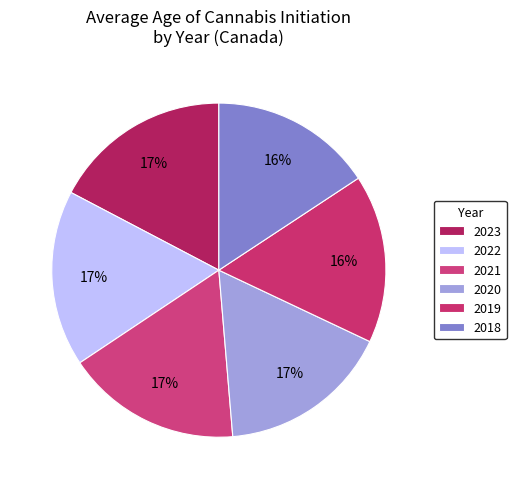

How many slices are in this pie chart?

6